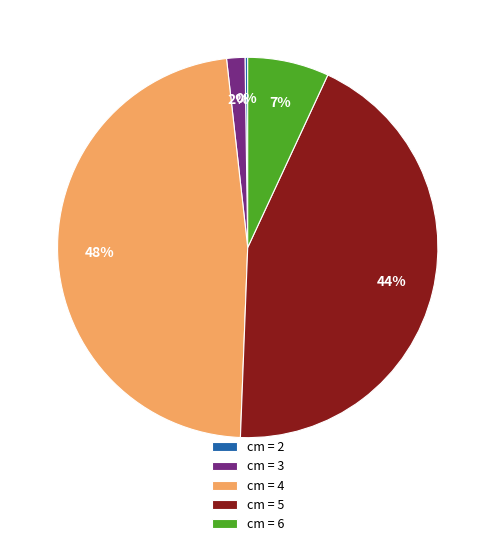

To the nearest percent, what percentage of the pie is cm = 6?

7%